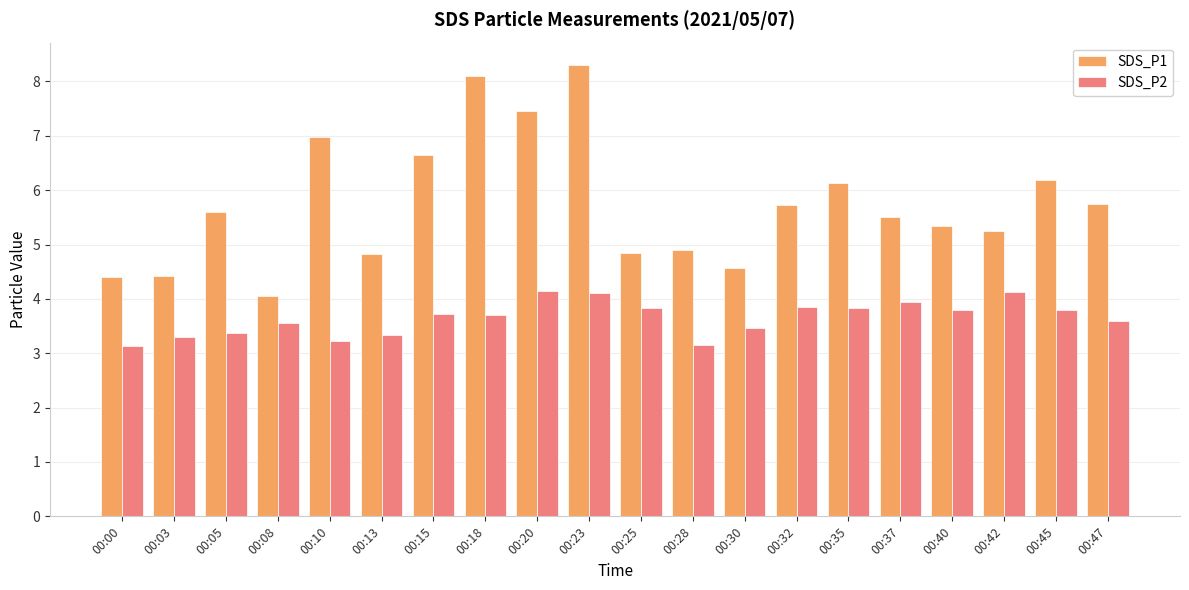

Which series has the widest spread of values?

SDS_P1